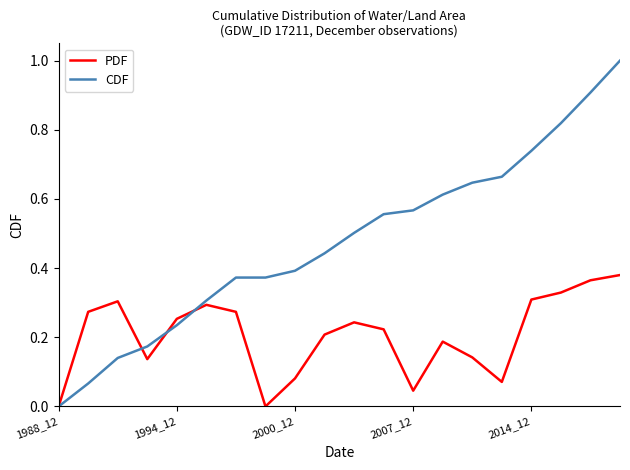

How many distinct data groups are displayed?

2